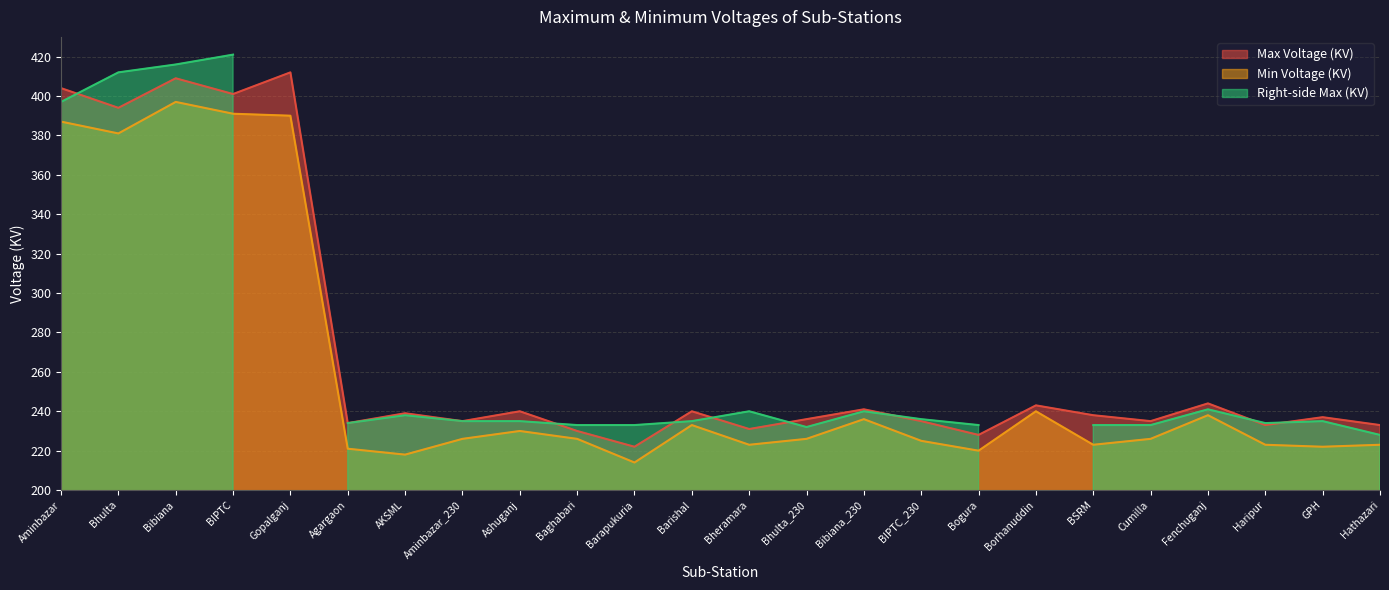

What is the highest value of the Min Voltage (KV) series?

397